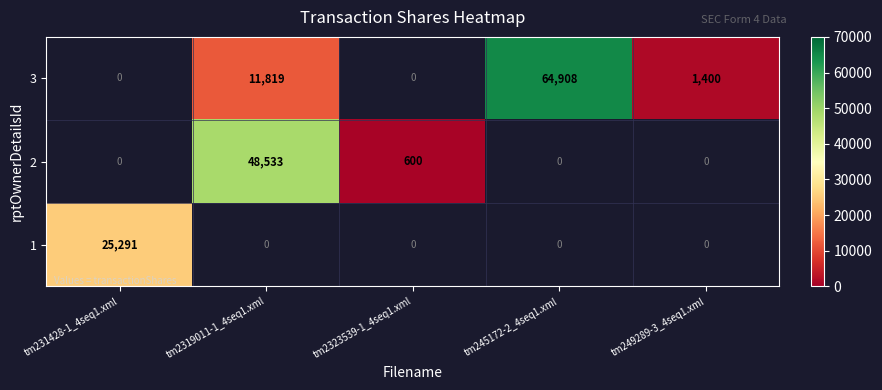

What is the smallest value displayed?

600.0